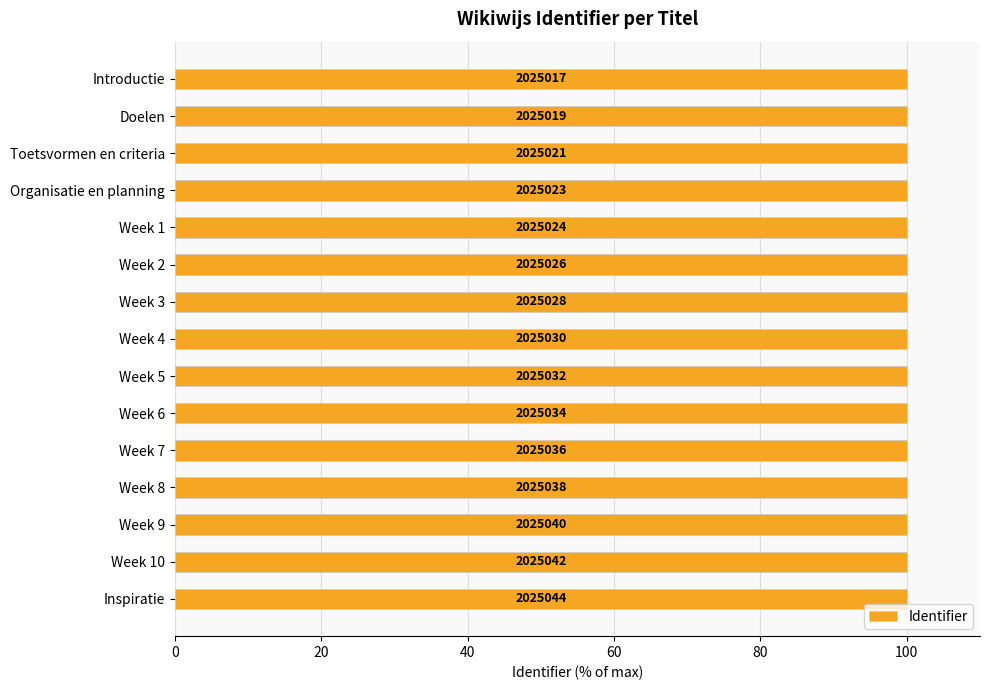

What is the maximum value shown in the chart?

100.0